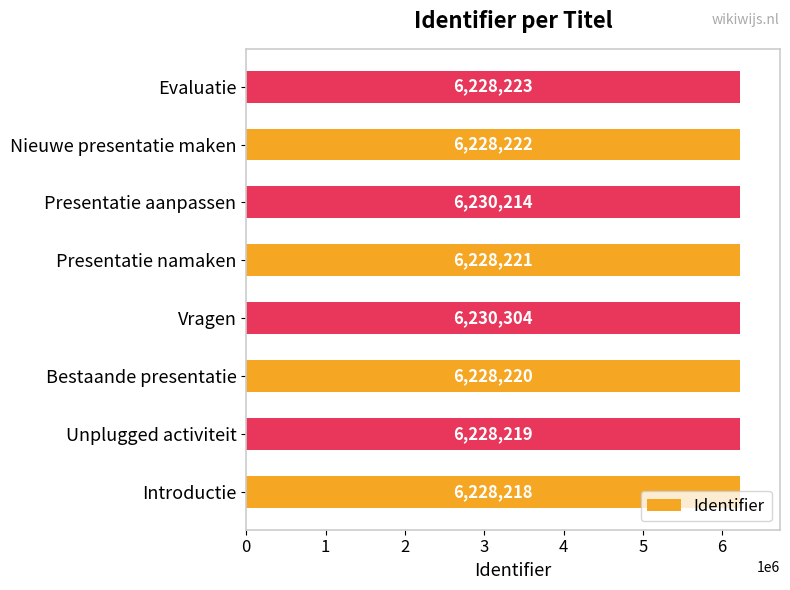

Rank the categories by value from lowest to highest.

Introductie, Unplugged activiteit, Bestaande presentatie, Presentatie namaken, Nieuwe presentatie maken, Evaluatie, Presentatie aanpassen, Vragen